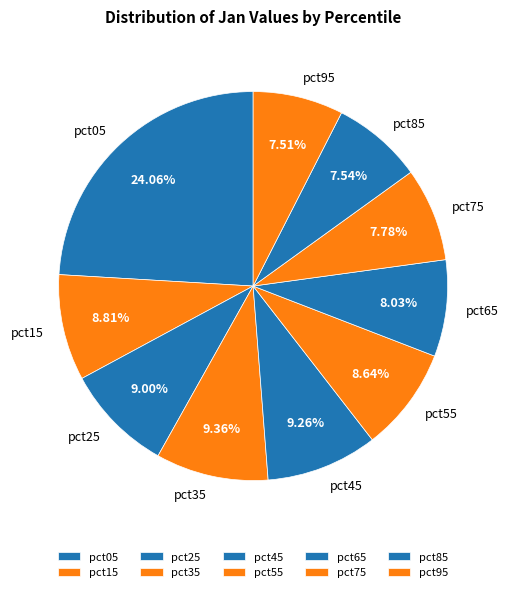

Does pct05 represent more than half of the total?

No